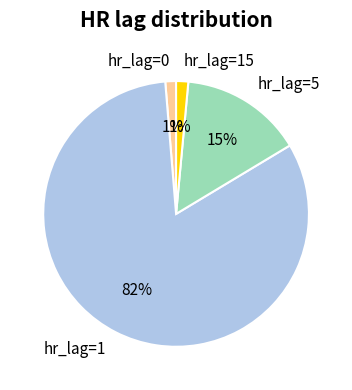

What percentage is the hr_lag=15 slice, to the nearest percent?

1%